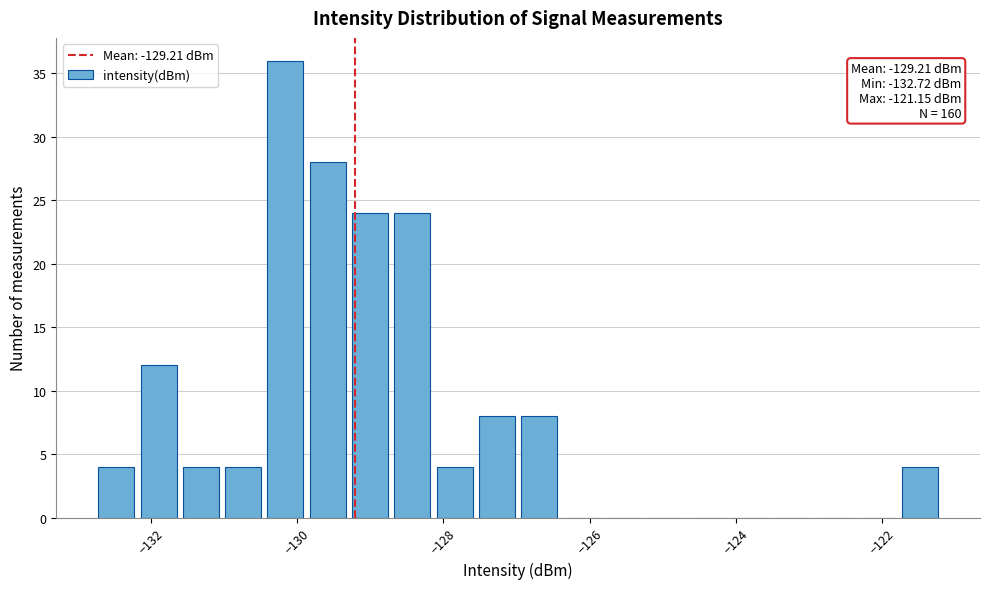

Read against the x-axis, roughly where is the centre of the tallest bar?

-130.2